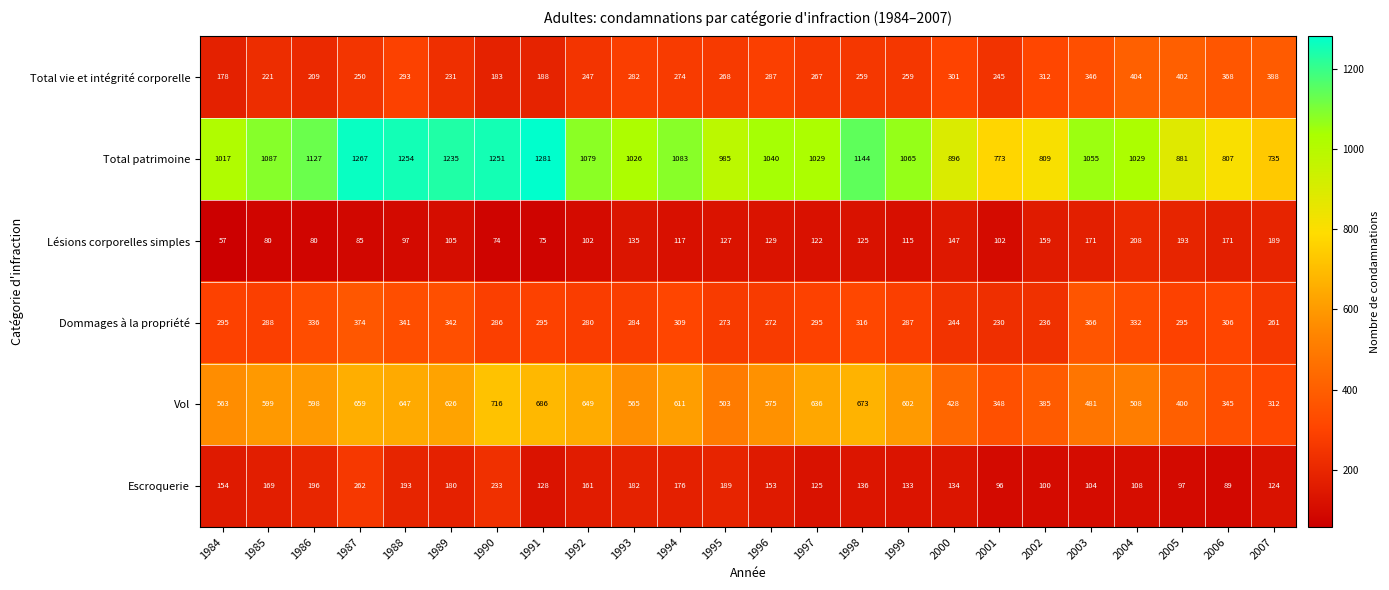

Rank the series at 1994 from lowest to highest value.

Lésions corporelles simples, Escroquerie, Total vie et intégrité corporelle, Dommages à la propriété, Vol, Total patrimoine